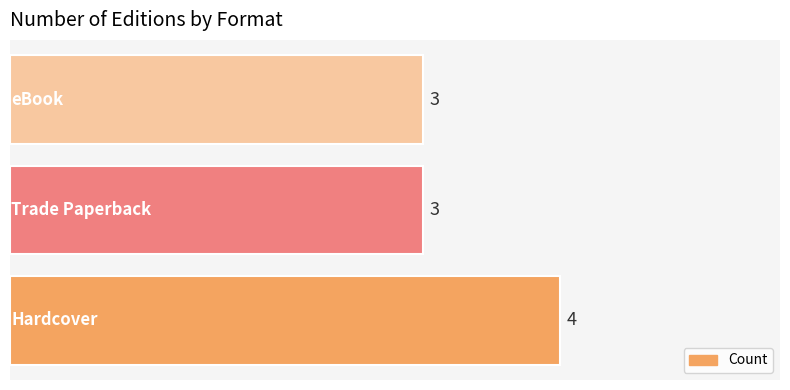

What is the greatest value displayed?

4